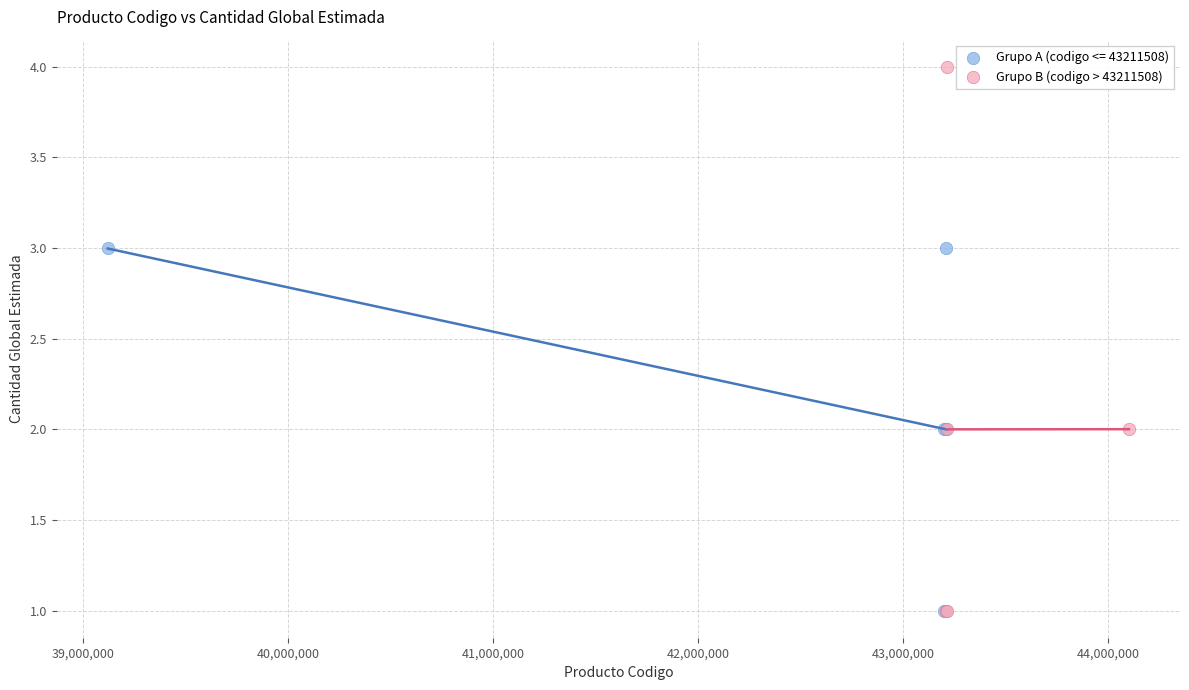

Which series reaches the maximum Y coordinate?

Grupo B (codigo > 43211508)